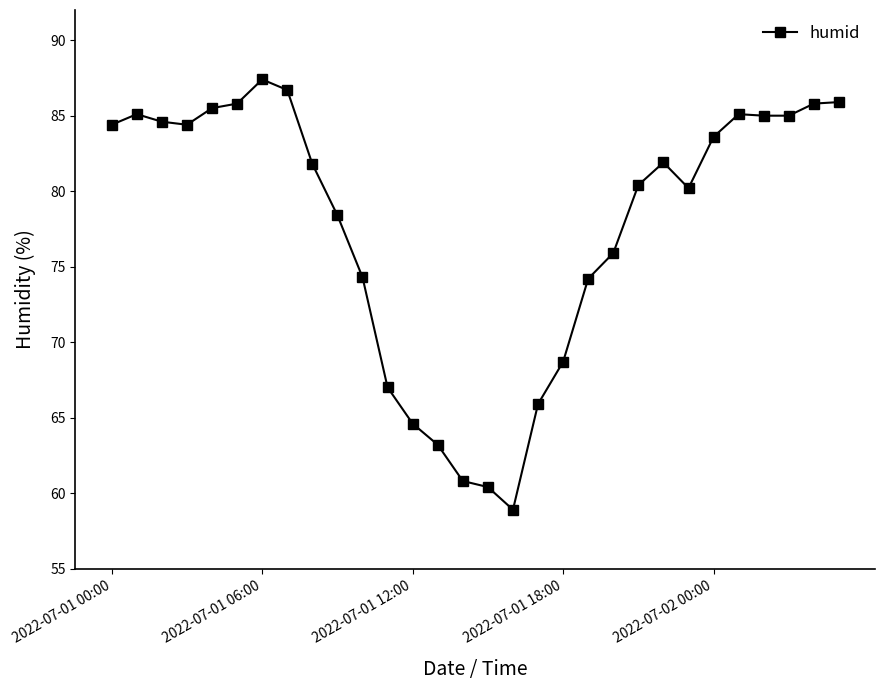

What is the sum of all values?

2330.9